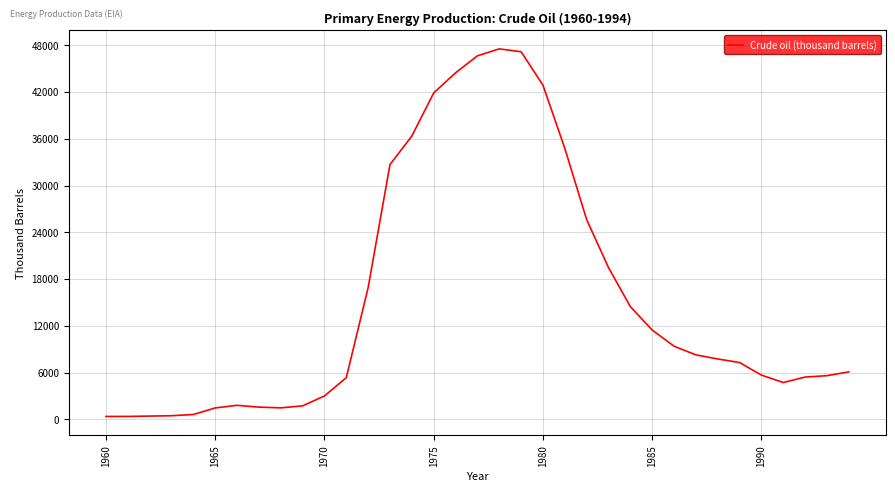

How many lines are shown in the chart?

1